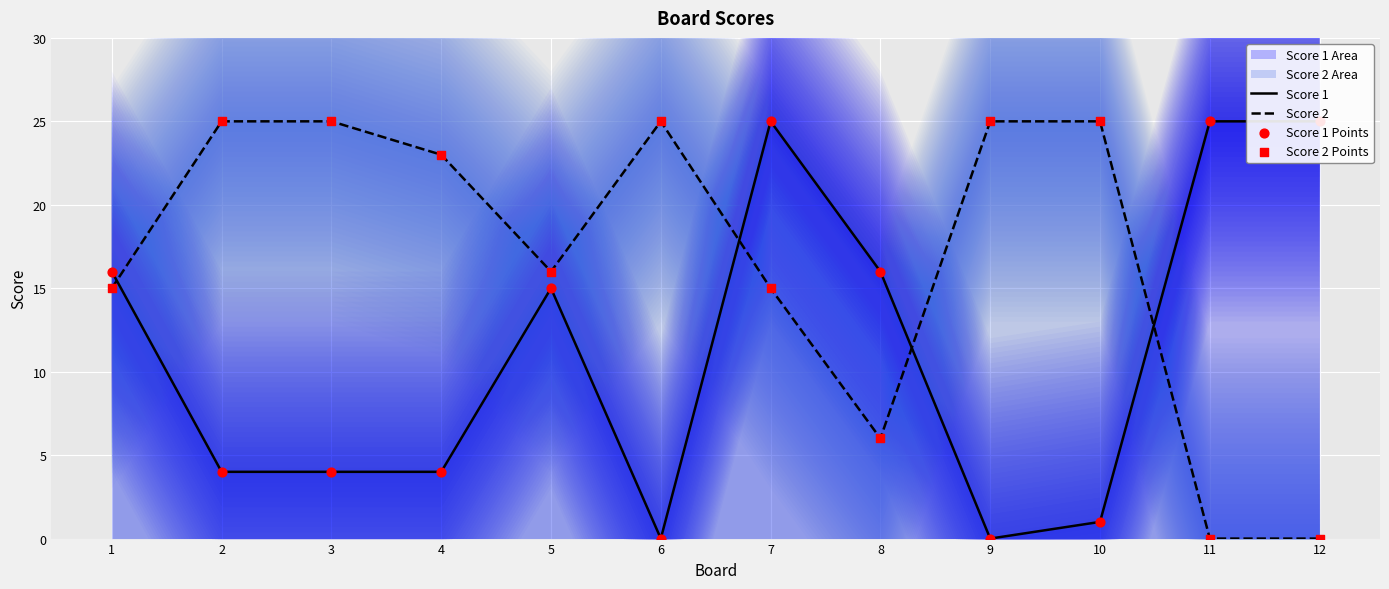

Is the value of Score 1 Points at 4 greater than the value of Score 1 at 9?

Yes